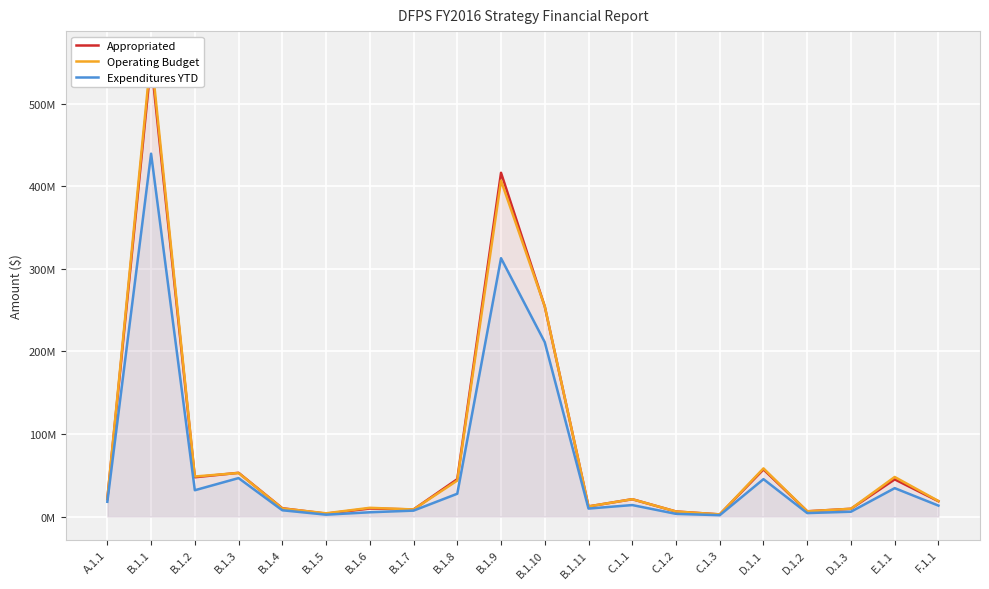

In Operating Budget, how many points are higher than both neighbors (excluding endpoints)?

7